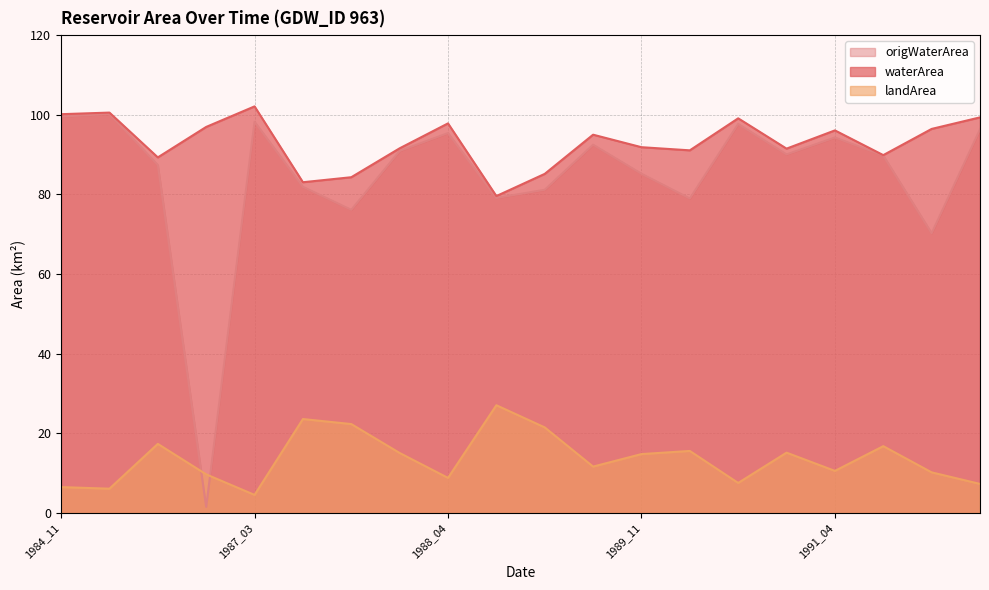

How many lines are shown in the chart?

3